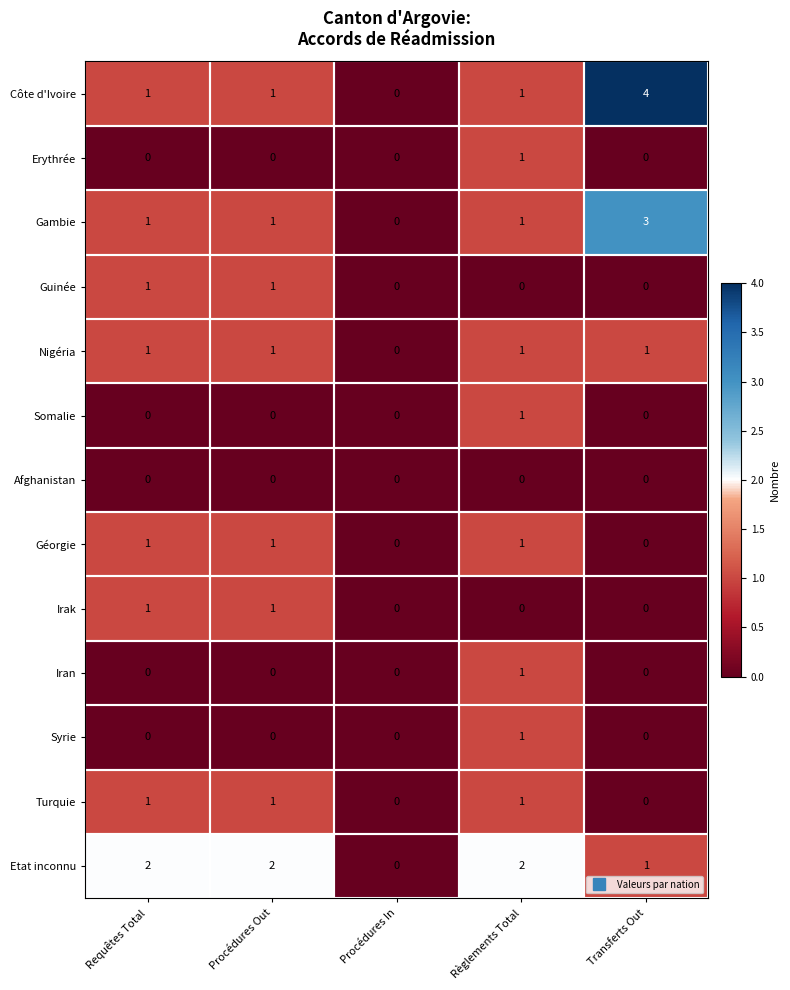

Which category has the highest value across all series?

Transferts Out